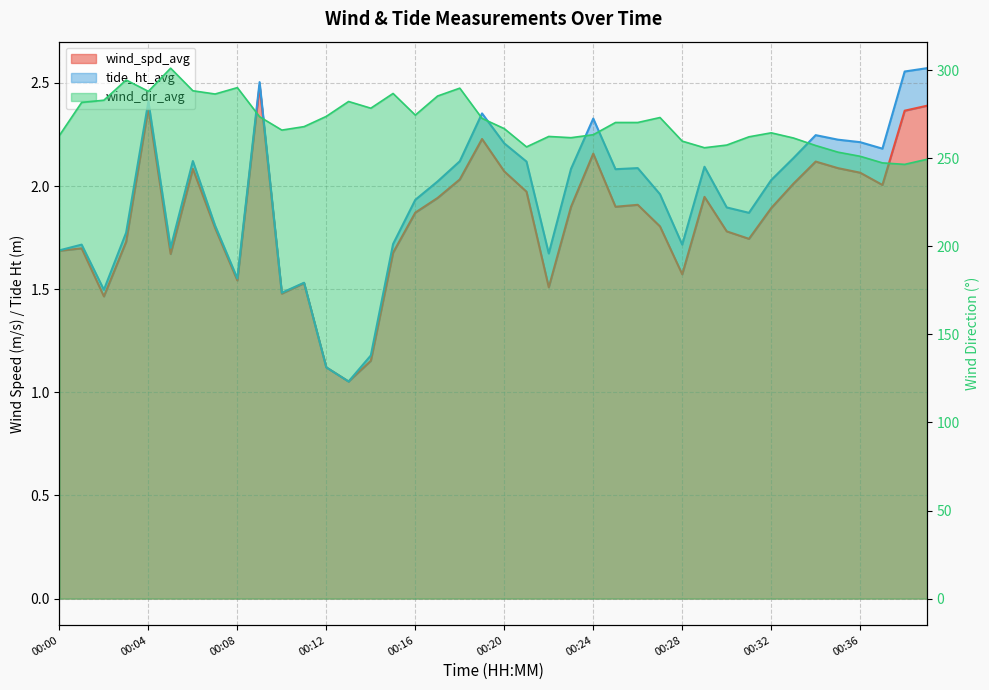

Read the wind_spd_avg value at 00:12.

1.1